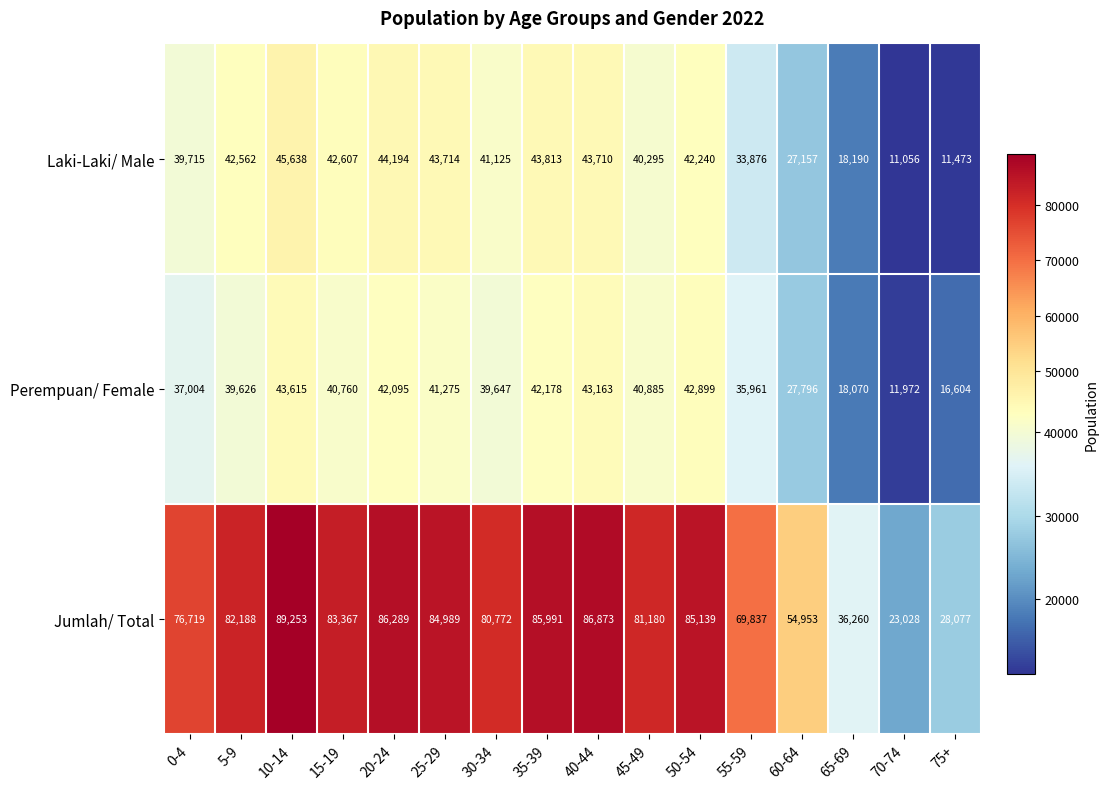

Which series has the largest range (max minus min)?

Jumlah/ Total